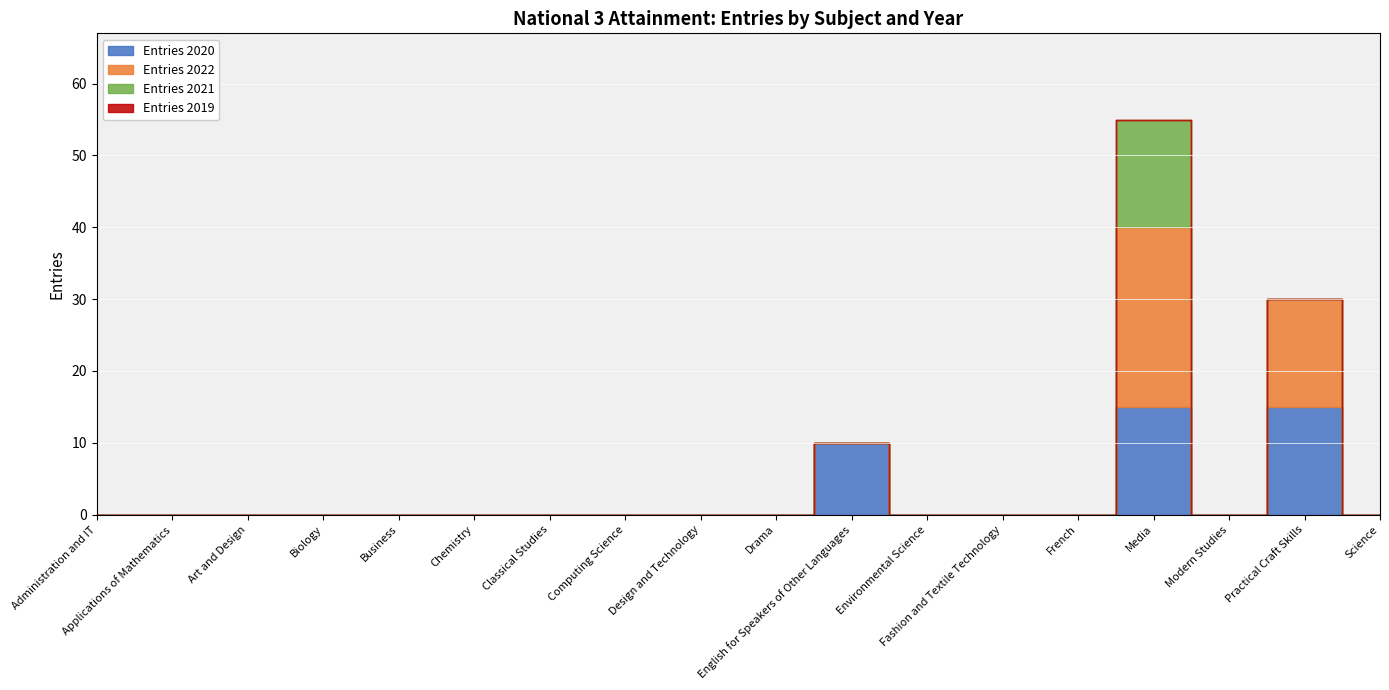

The Entries 2020 series shows -10 at Administration and IT. True or false?

False